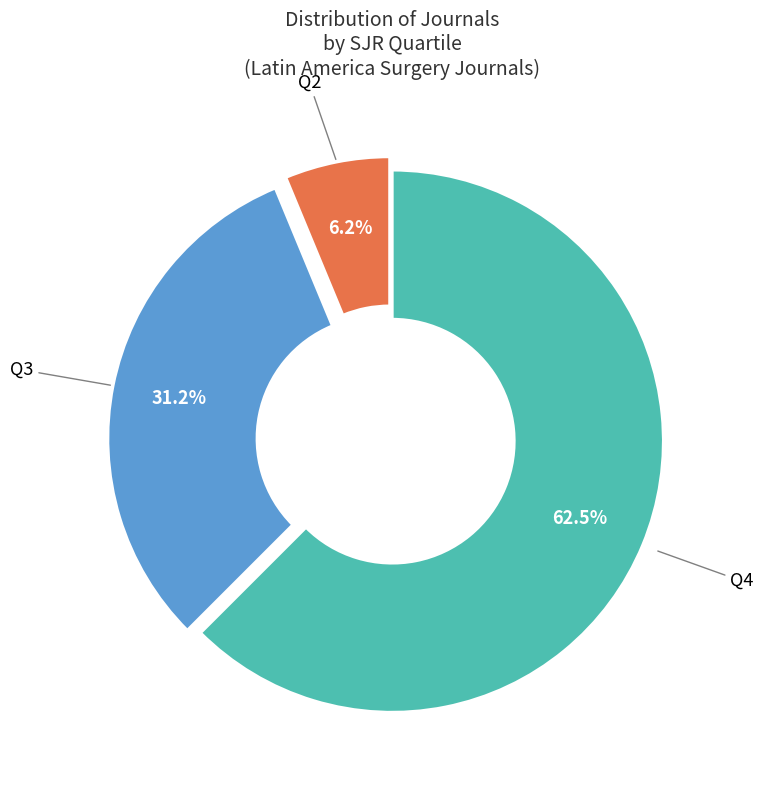

Which slice represents more than half of the pie?

Q4